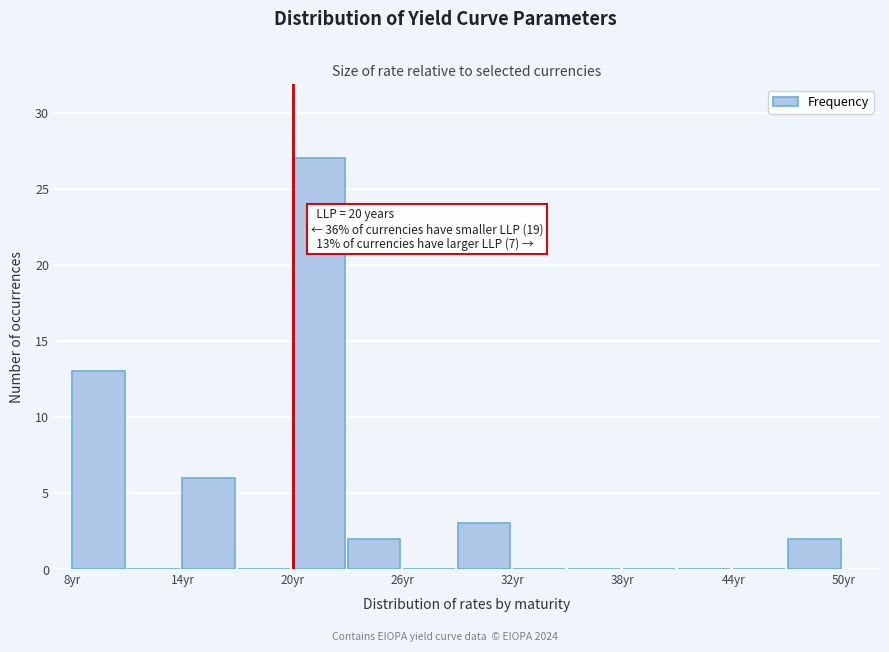

Around what value on the x-axis is the tallest bar? Give the approximate position of its centre, as read against the axis.

21